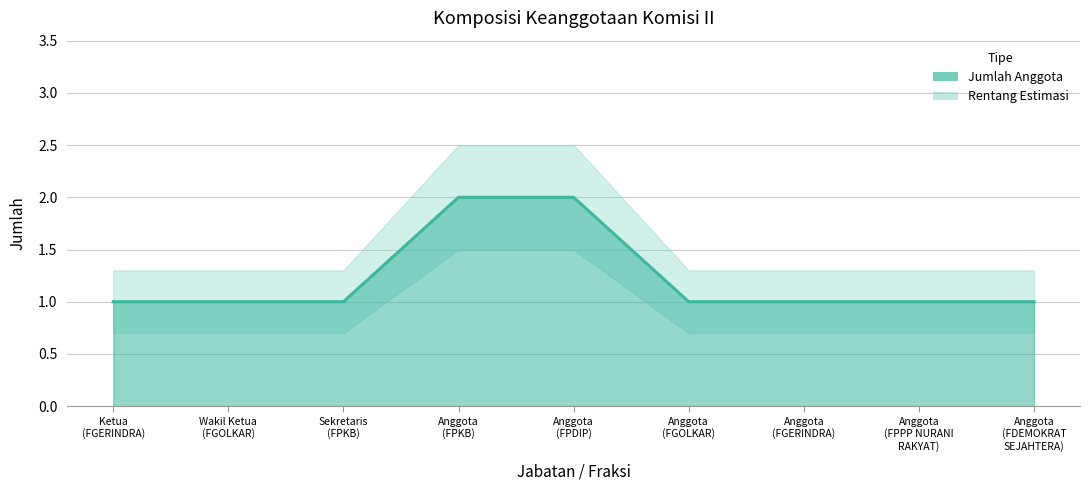

Count the number of categories in the chart.

9